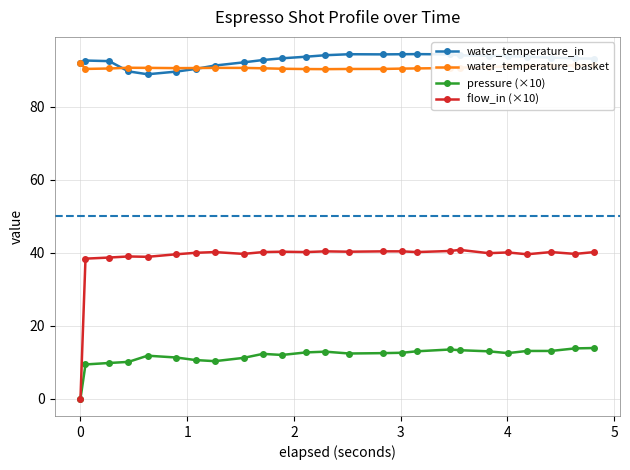

What is the difference between the maximum and second lowest values in the pressure (×10) series?

4.5